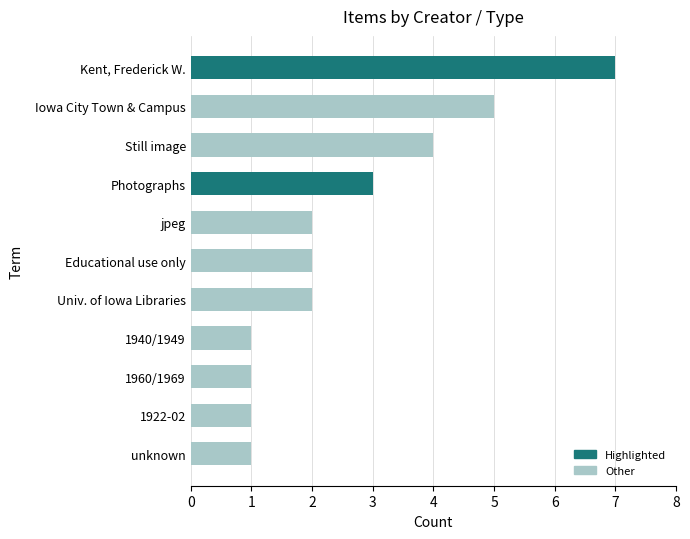

Which category has the highest value across all series?

Kent, Frederick W.